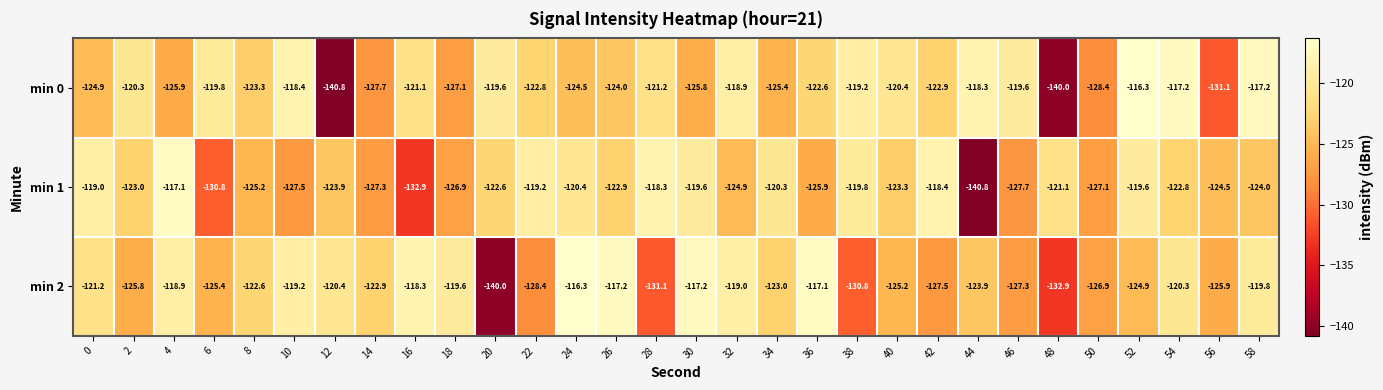

Which series has the widest spread of values?

min 0